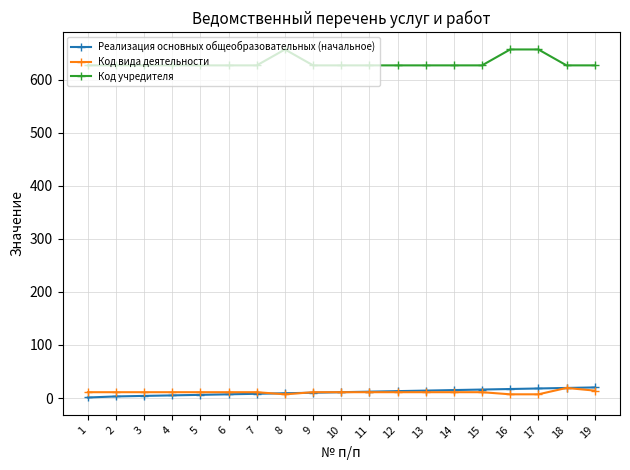

The value of Реализация основных общеобразовательных (начальное) at 15 is 16. True or false?

True